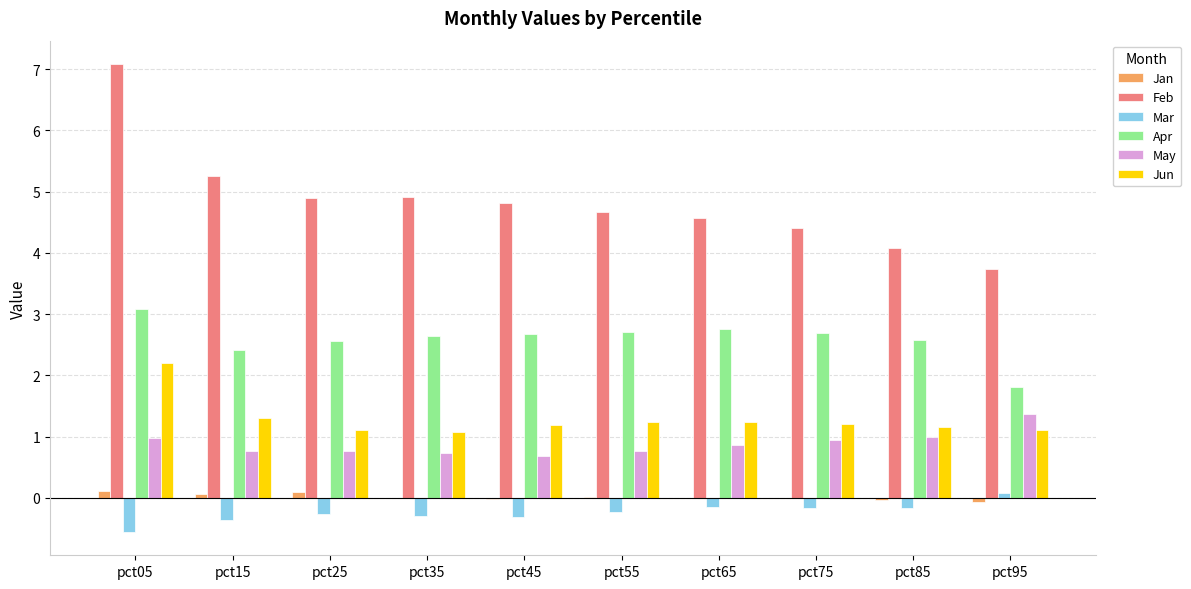

What is the maximum value shown in the chart?

7.1